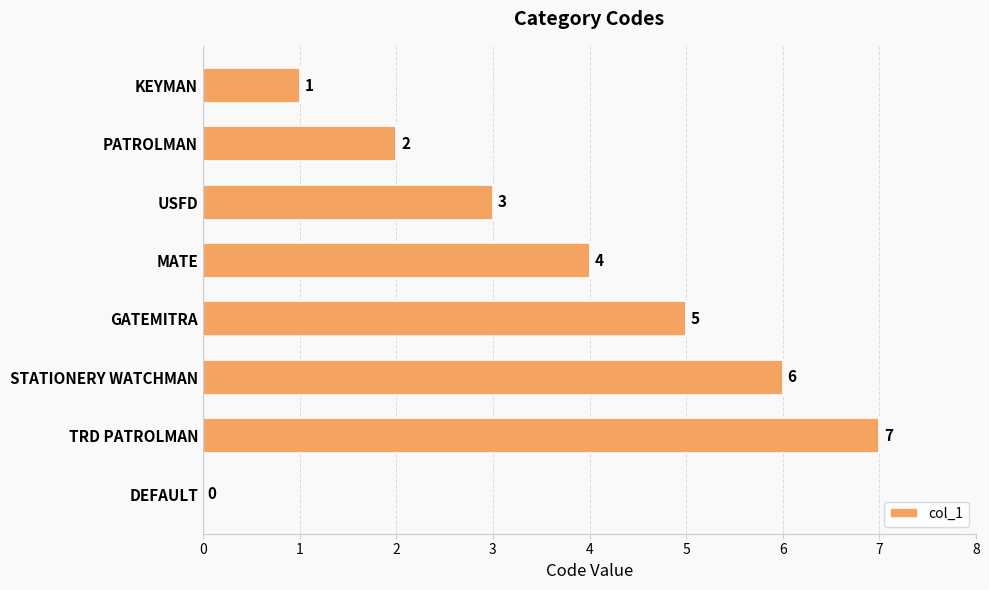

How many data points does each series have?

8